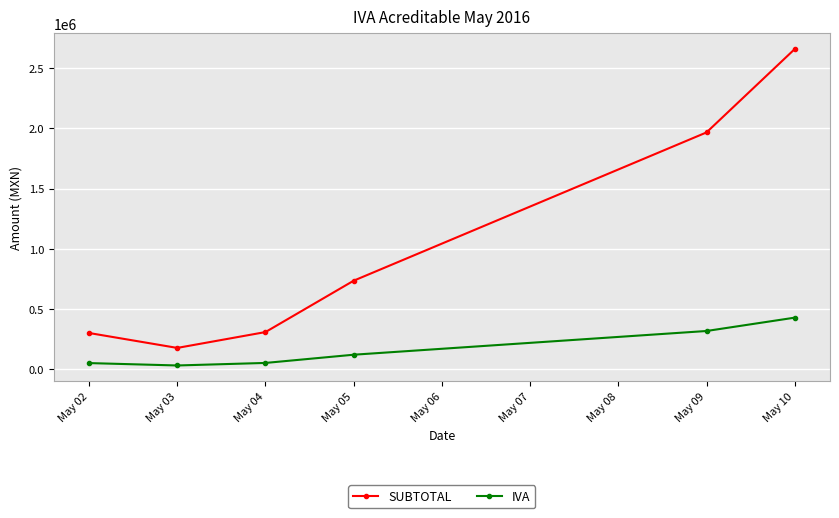

How many values in the IVA series are below 117318?

3